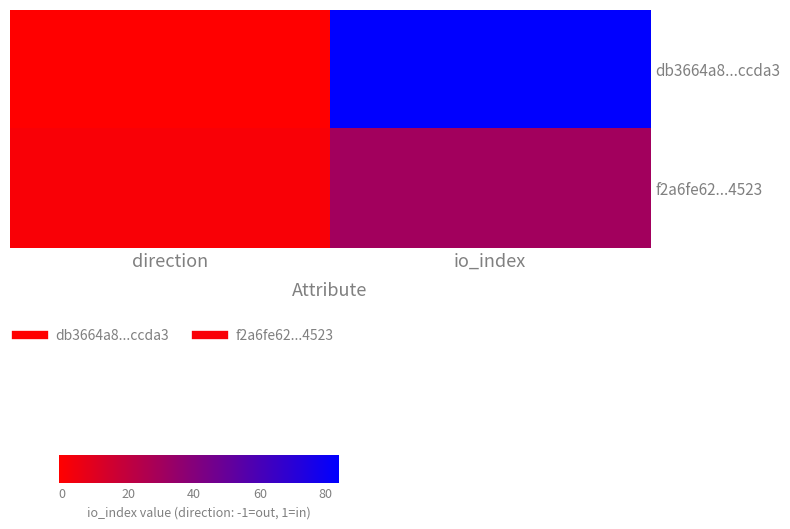

Which series changed the most between direction and io_index?

db3664a8...ccda3